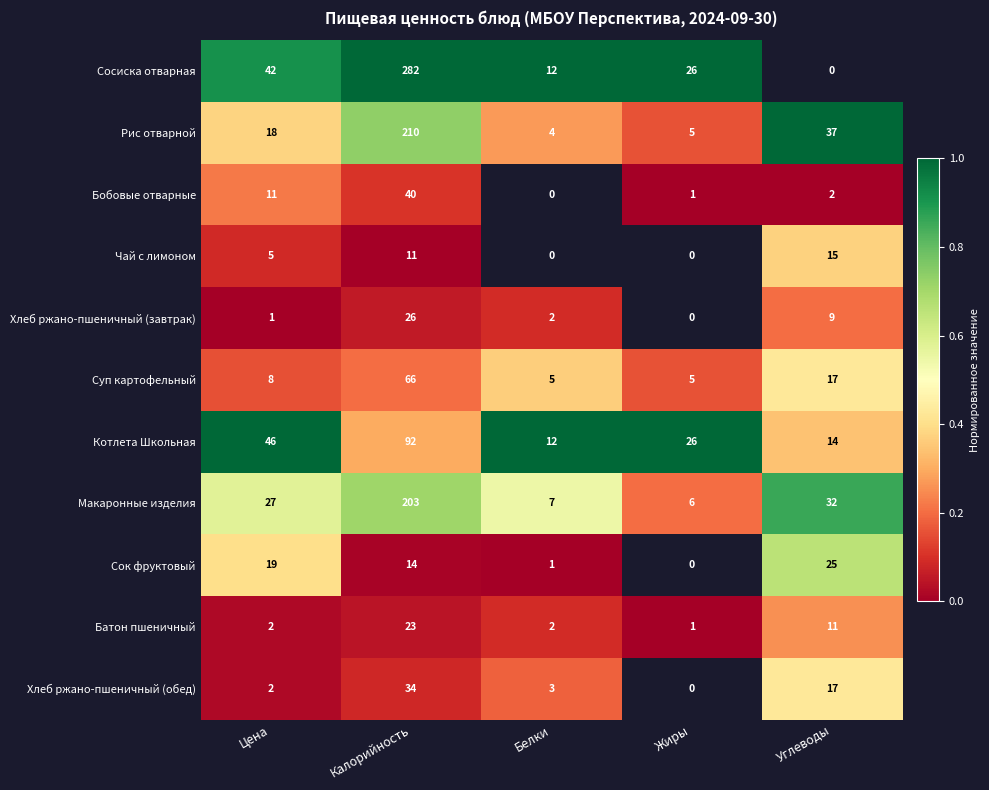

Is it true that Котлета Школьная equals 0.4 at Калорийность?

False